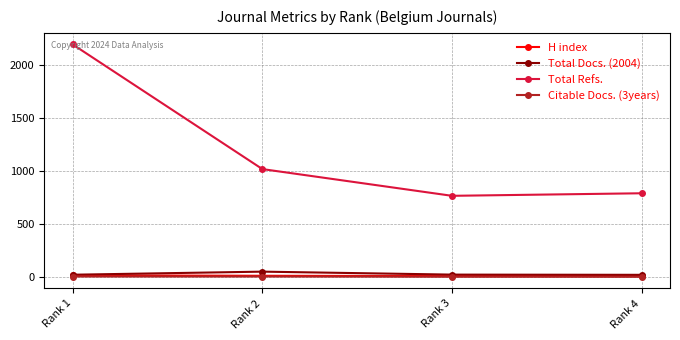

True or false: H index and Citable Docs. (3years) intersect in this chart.

False